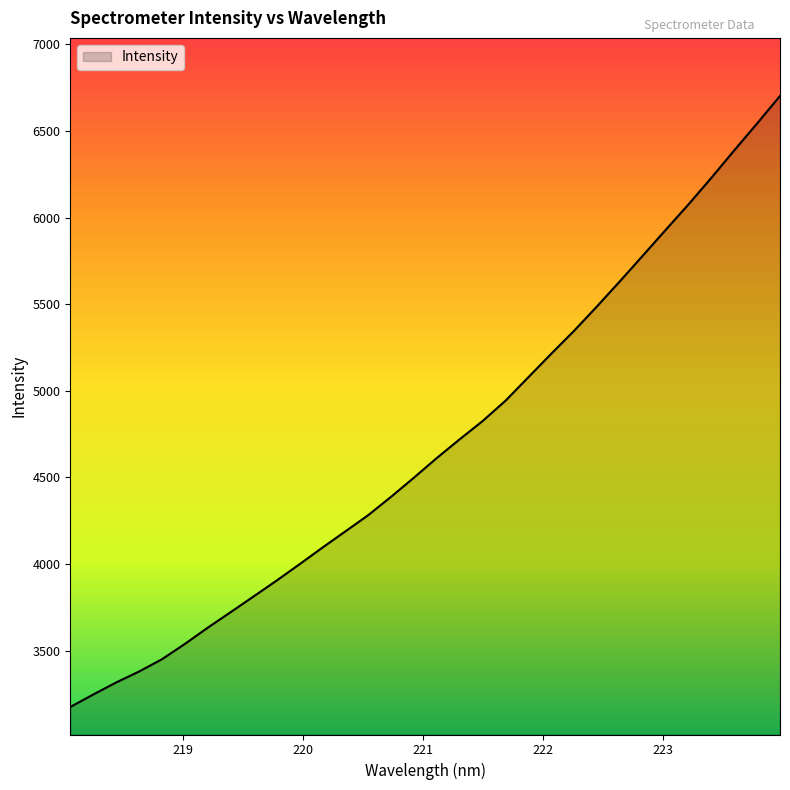

How many categories are shown in the chart?

32